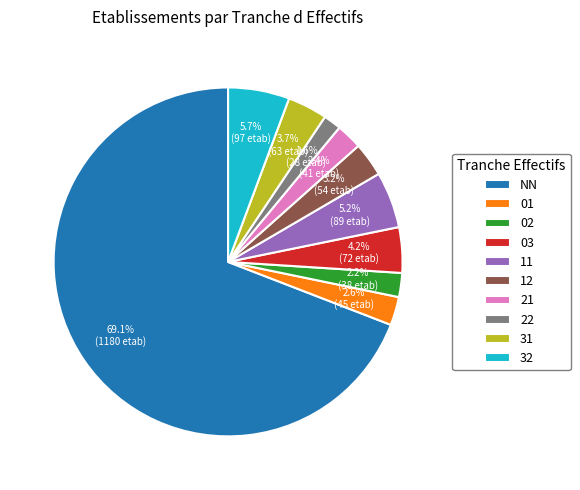

Between 03 and 11, which is larger?

11